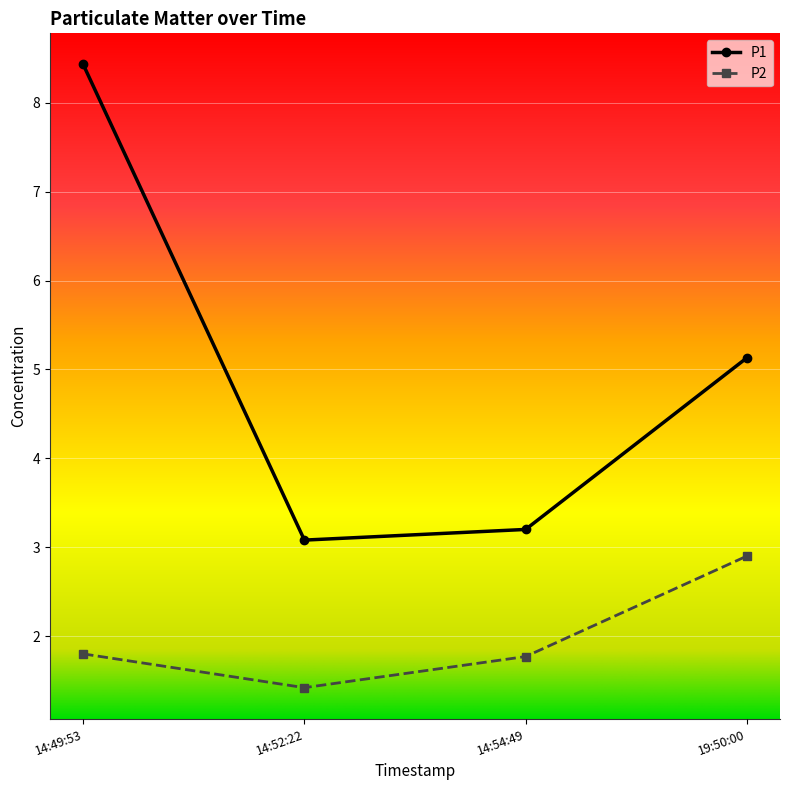

Is the value of P1 at 19:50:00 greater than the value of P2 at 14:54:49?

Yes